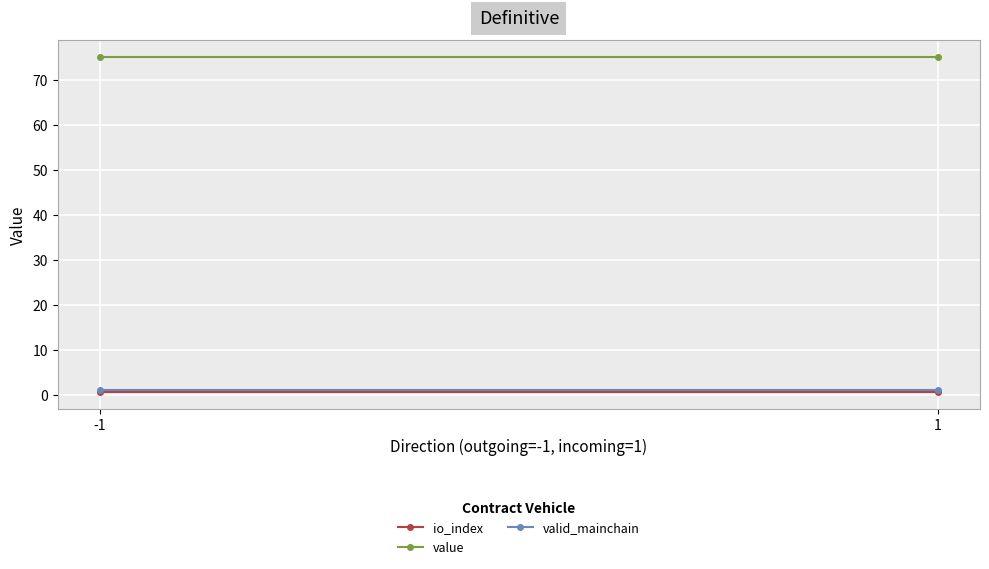

Reading left to right, transcribe all the data shown in this chart.

io_index: -1=0.5	1=0.5
value: -1=75.1	1=75.1
valid_mainchain: -1=1.0	1=1.0